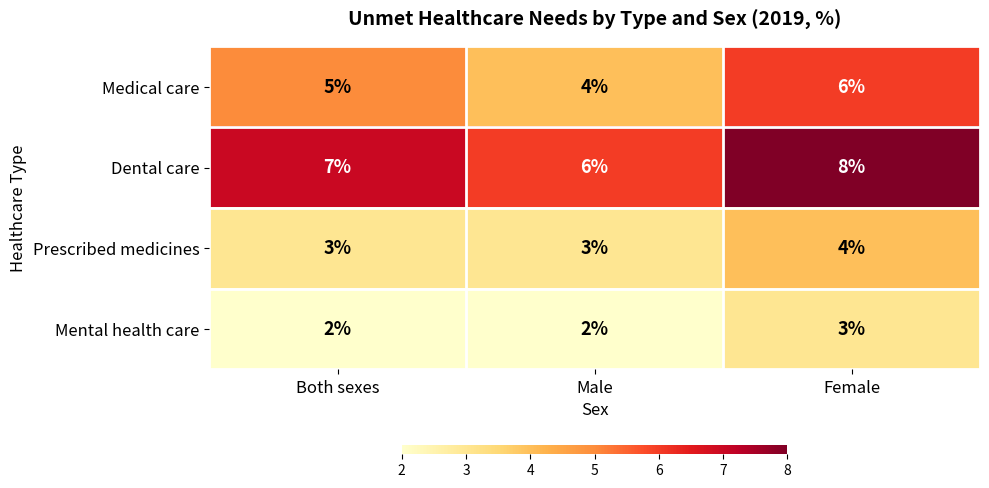

How many distinct data groups are displayed?

4